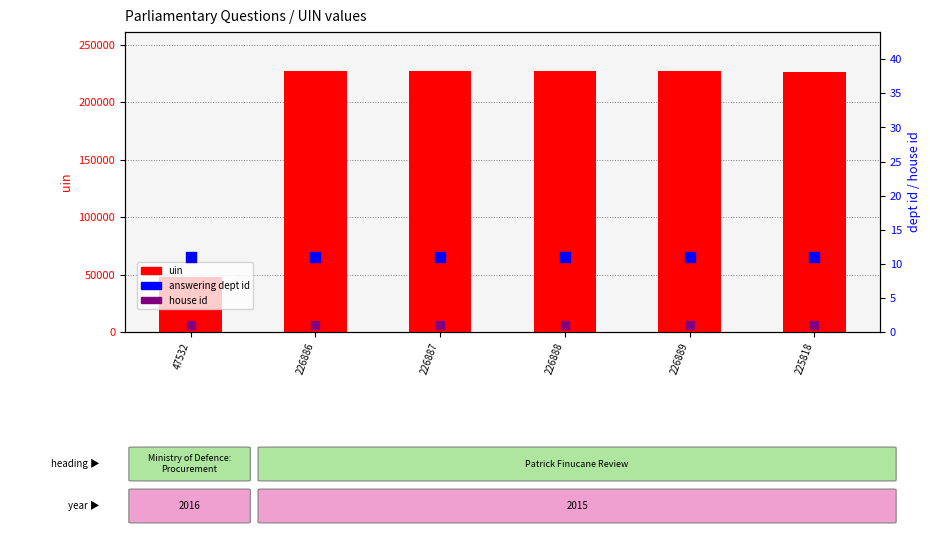

At which category is the sum across all series the highest?

226889